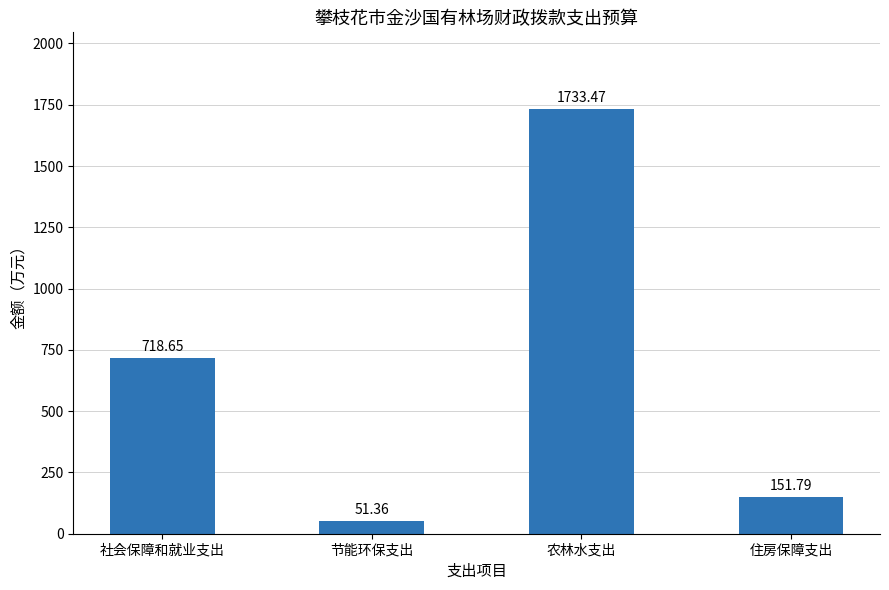

List the labels in order of value, largest first.

农林水支出, 社会保障和就业支出, 住房保障支出, 节能环保支出